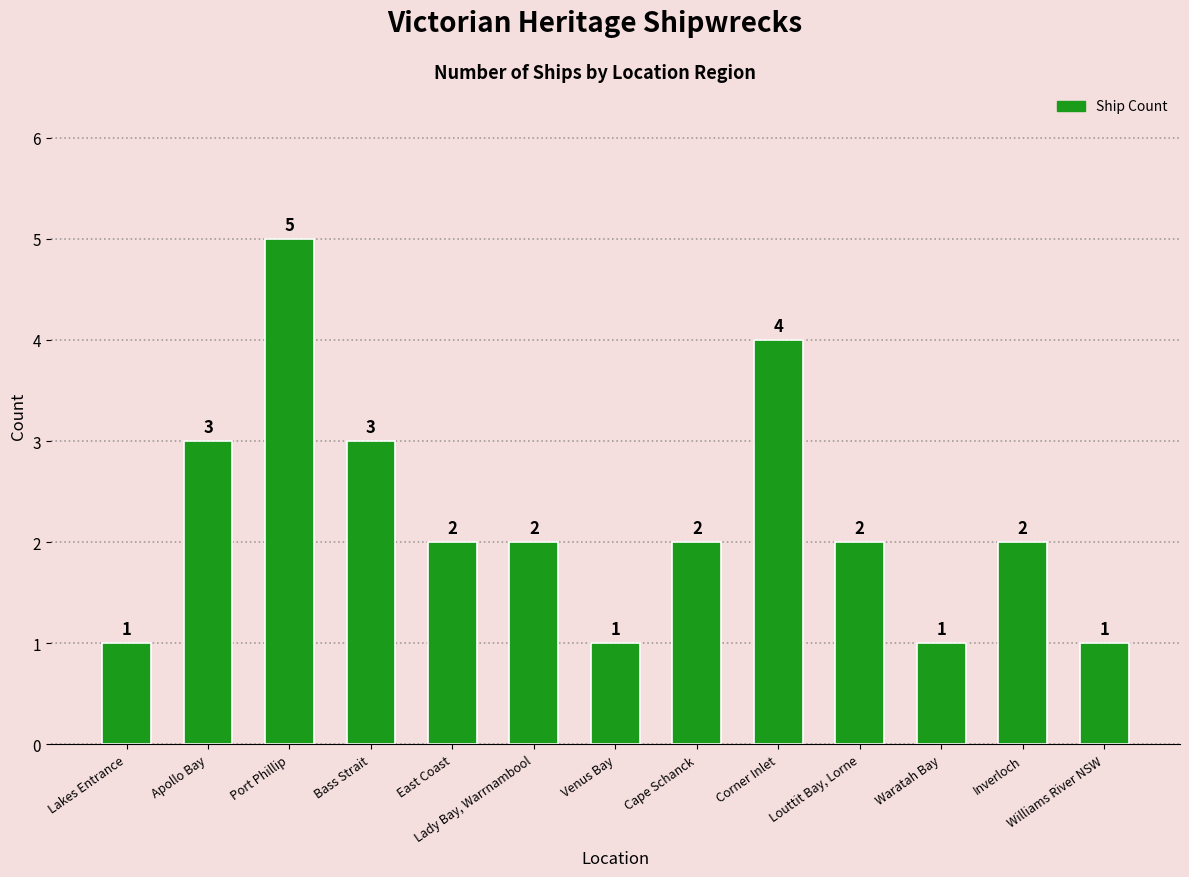

What is the label of the 5th bar from the left?

East Coast